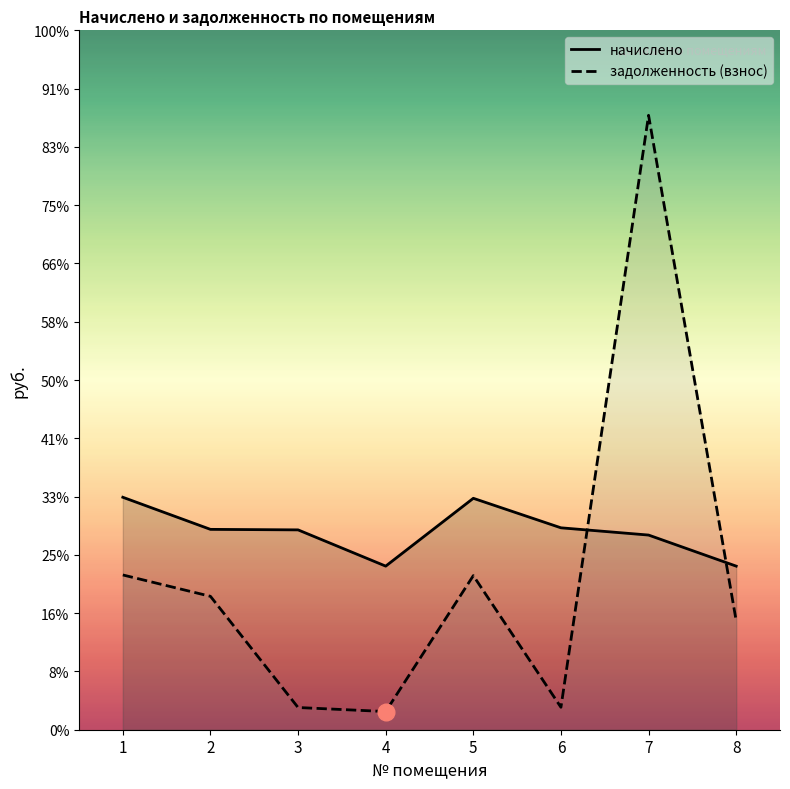

List the series in order of their overall mean, highest first.

начислено, задолженность (взнос)